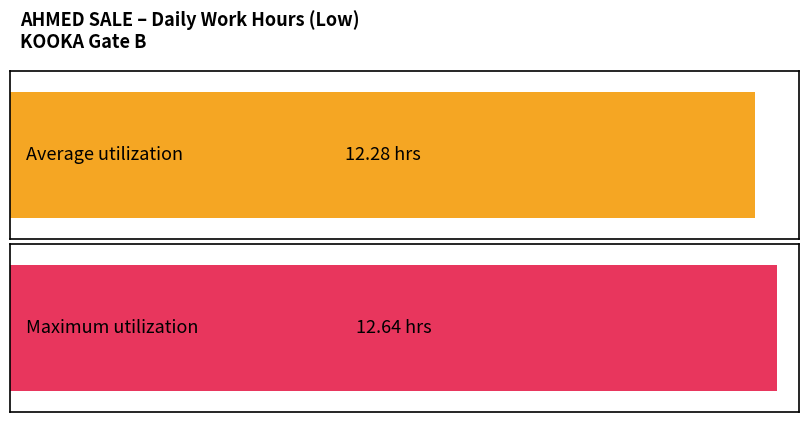

What is the average value?

12.3